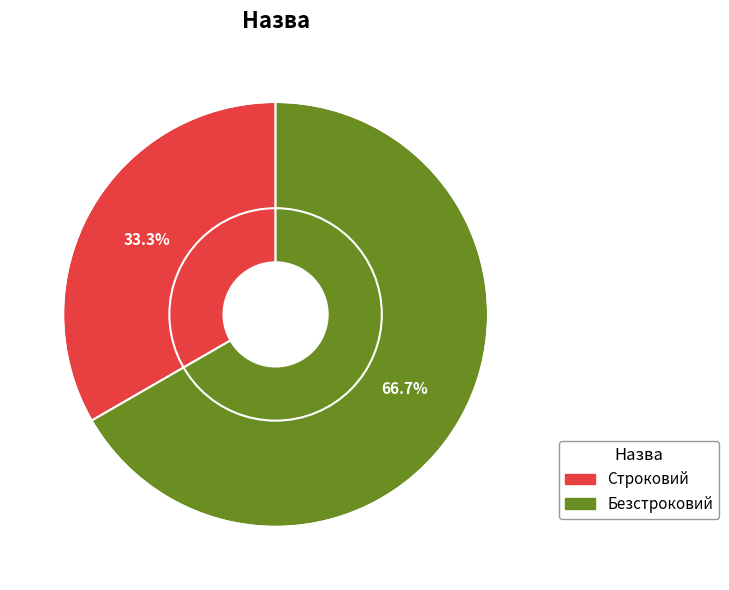

What percentage is the Безстроковий slice, to the nearest percent?

67%